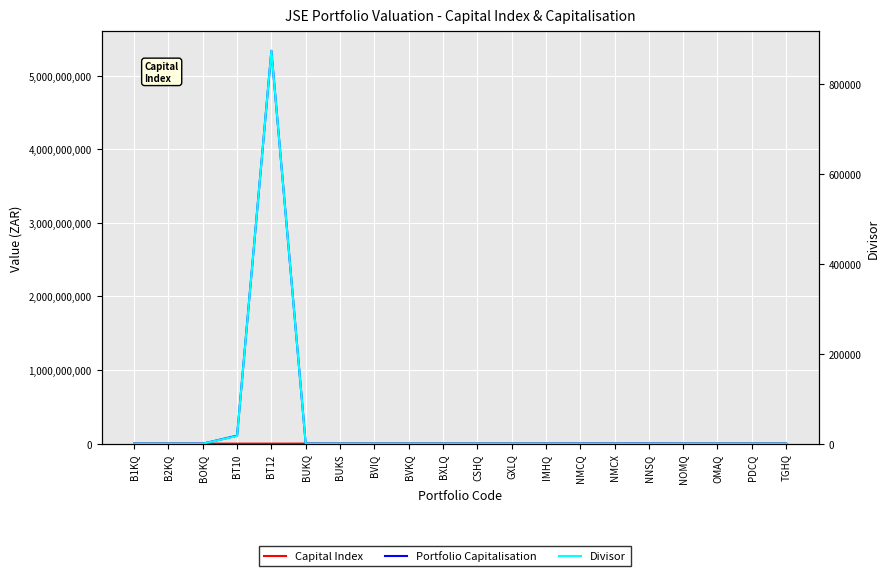

Rank the series at BUKS from lowest to highest value.

Divisor, Capital Index, Portfolio Capitalisation